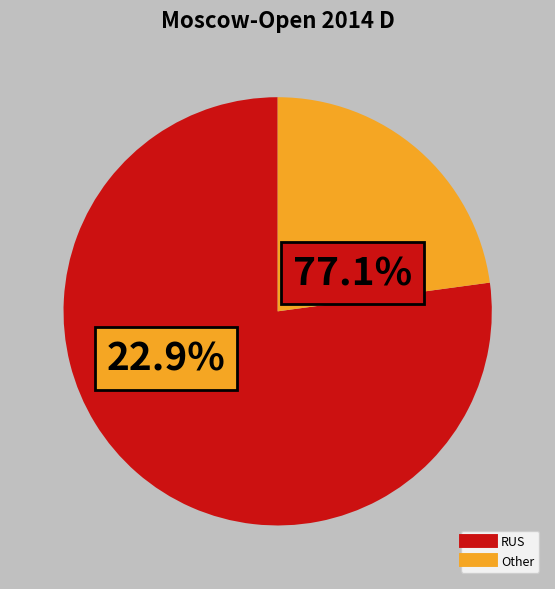

The Other slice represents 23% of the pie. True or false?

True